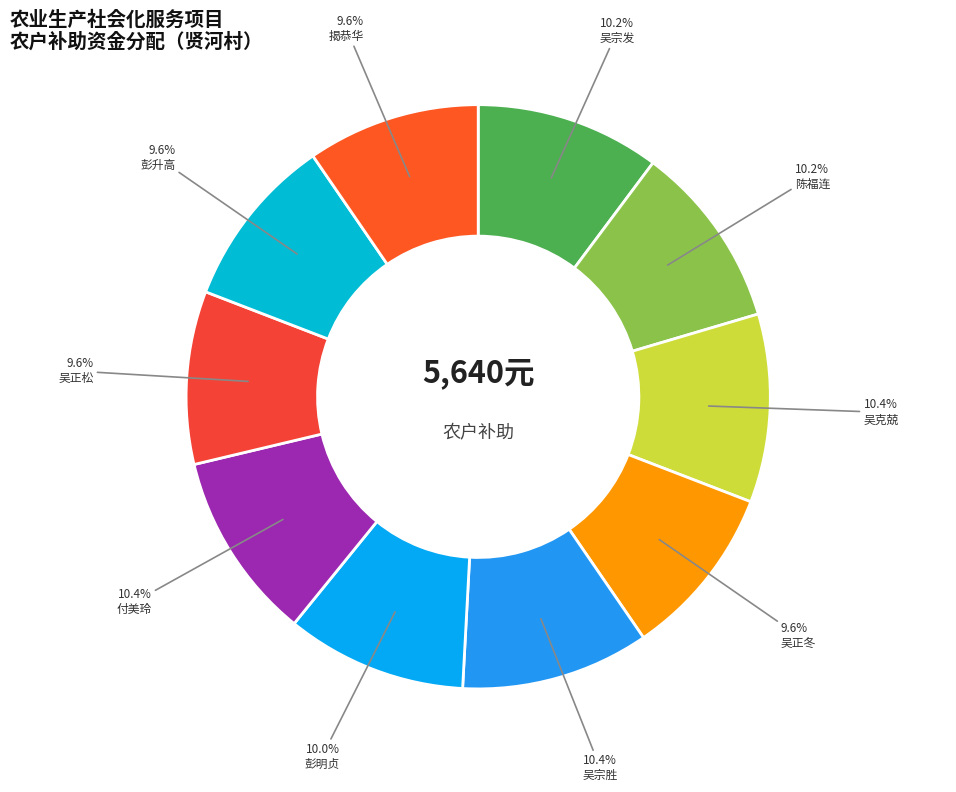

Count the number of slices in the pie.

10